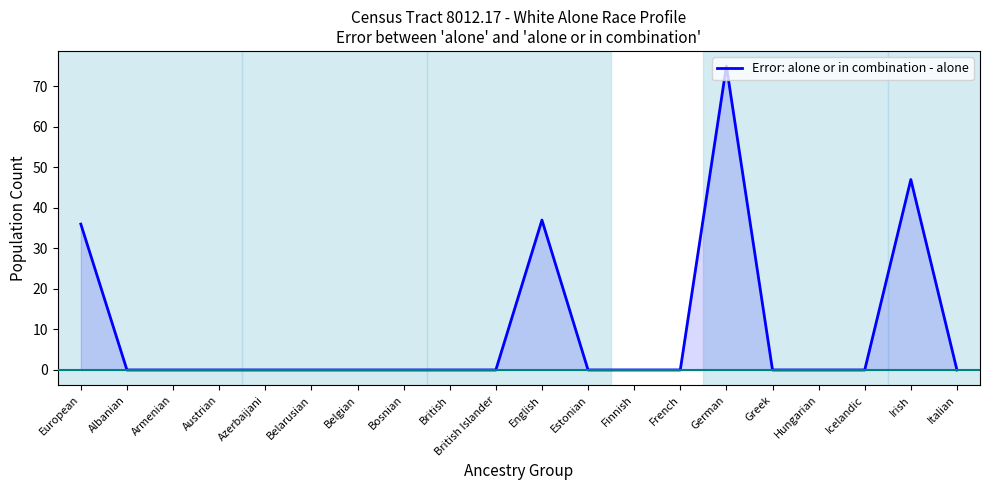

What is the label of the 8th point from the right?

Finnish